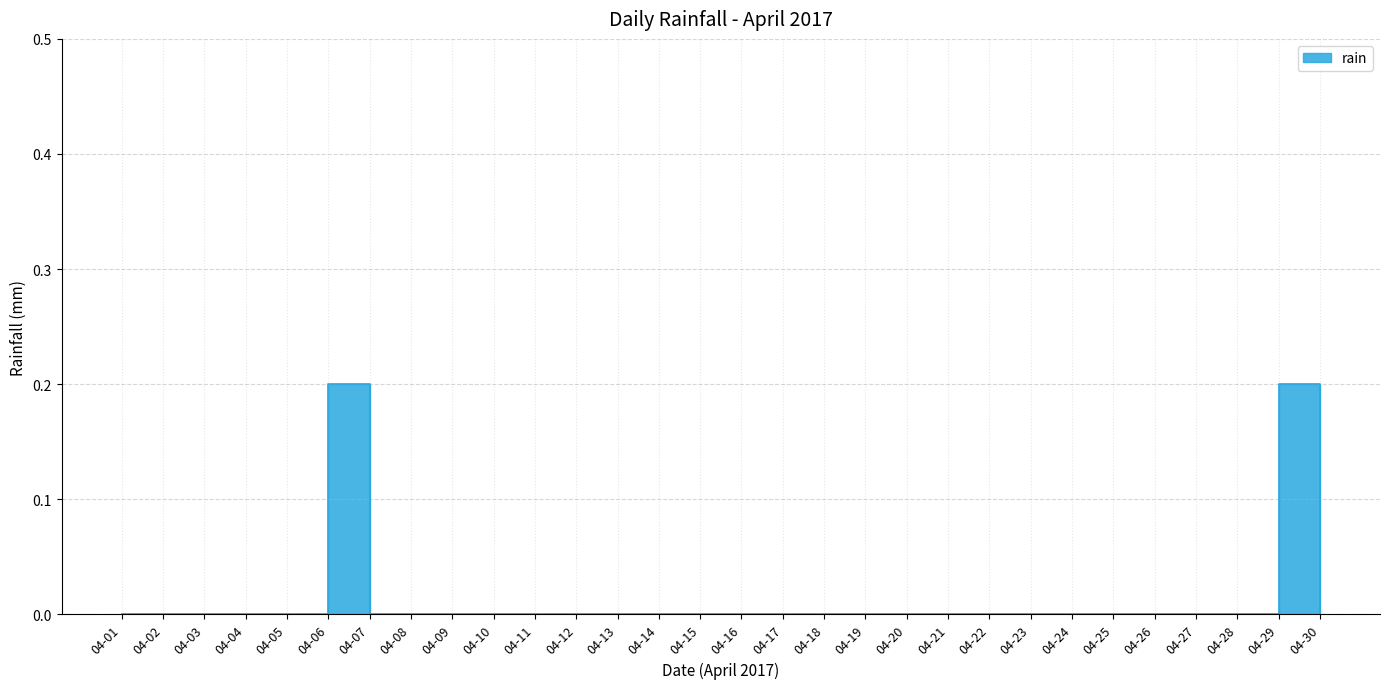

Reading right to left, transcribe all the data shown in this chart.

0.0	0.2	0.0	0.0	0.0	0.0	0.0	0.0	0.0	0.0	0.0	0.0	0.0	0.0	0.0	0.0	0.0	0.0	0.0	0.0	0.0	0.0	0.0	0.0	0.2	0.0	0.0	0.0	0.0	0.0